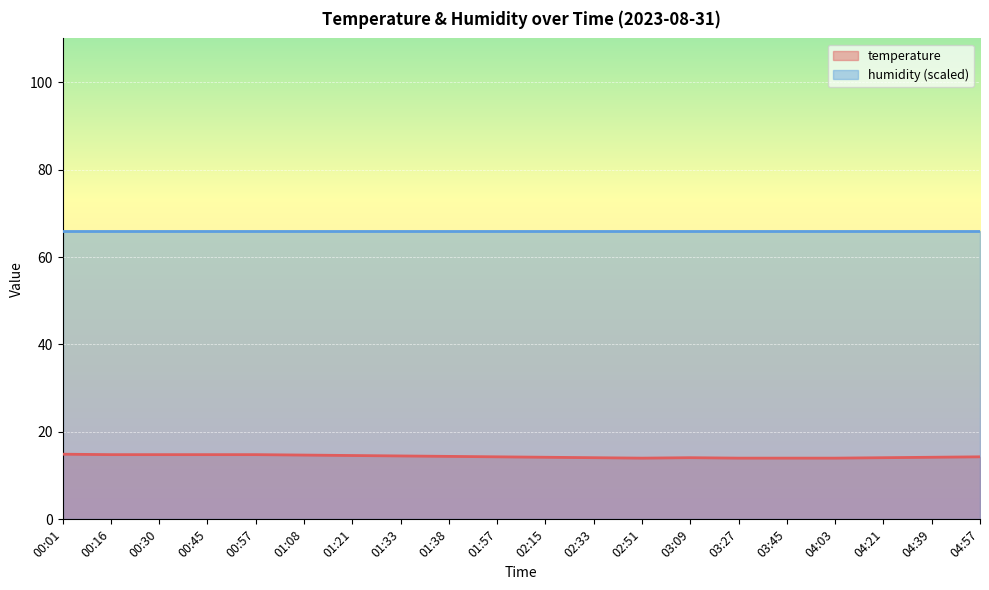

What is the difference between the maximum and second lowest values?

0.9